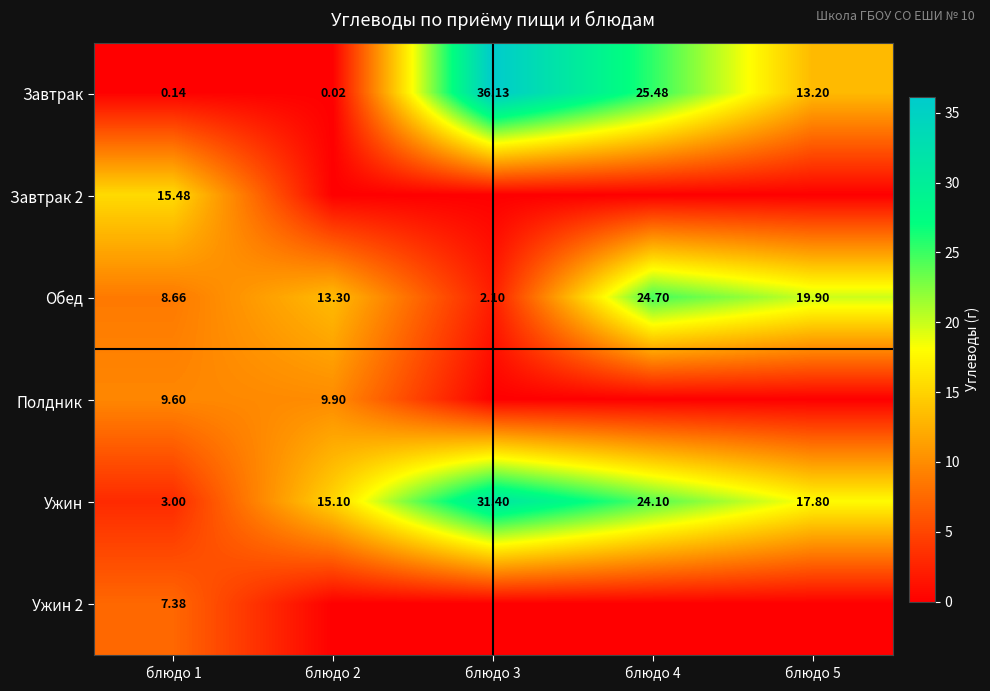

Is the value of Ужин at блюдо 5 greater than the value of Завтрак at блюдо 5?

Yes